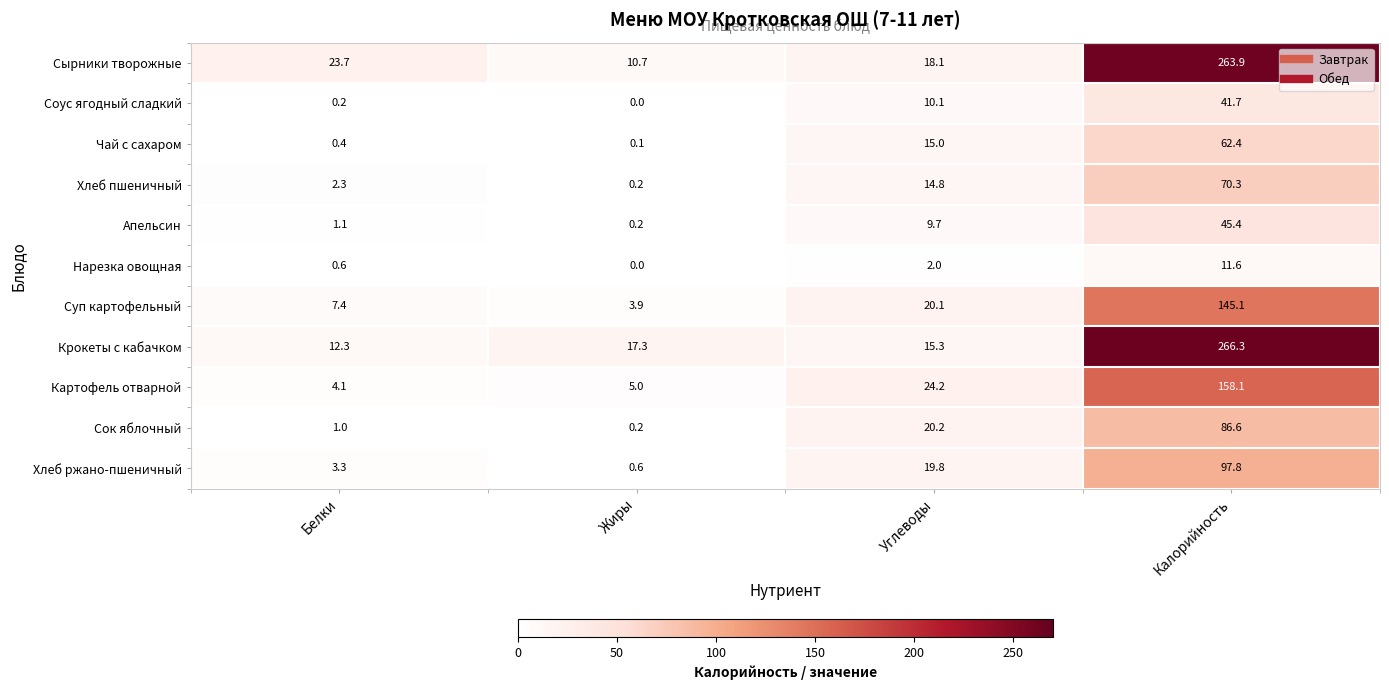

What is the sum of all Суп картофельный values?

176.5